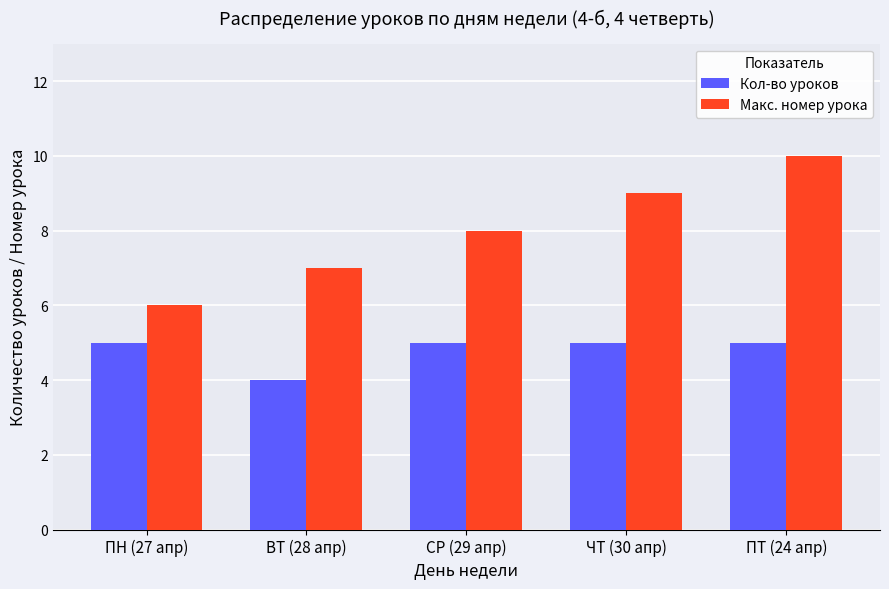

The value of Макс. номер урока at ВТ (28 апр) is 7. True or false?

True